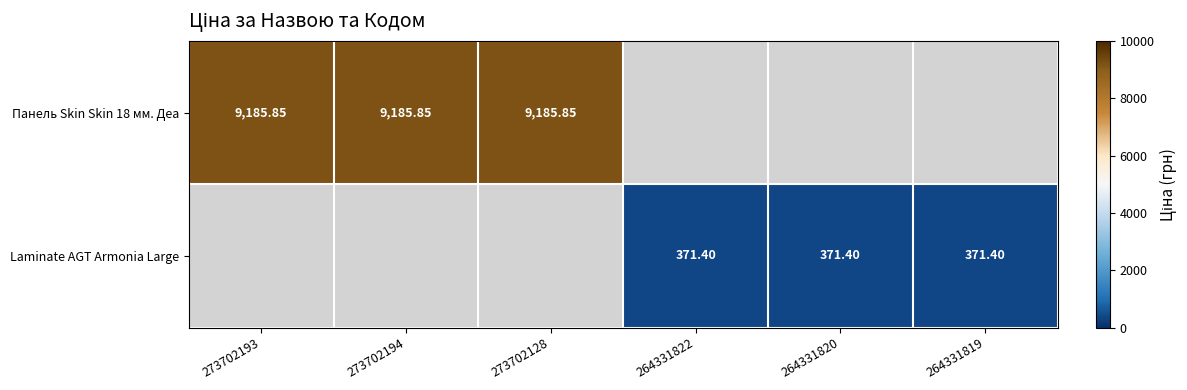

Count the number of data series in this chart.

2